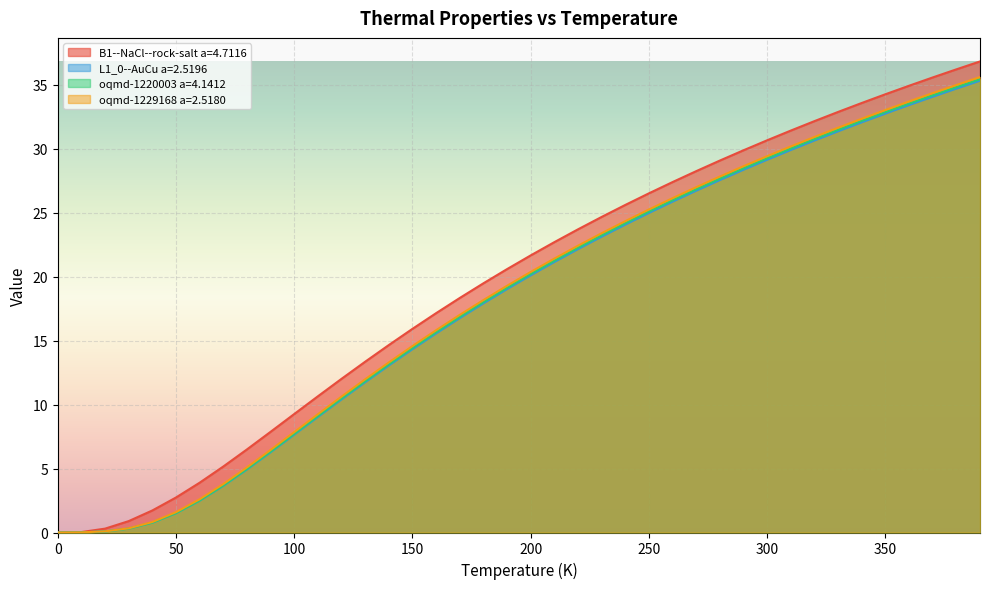

Reading left to right, extract all data points from this chart.

B1--NaCl--rock-salt a=4.7116: 0.0=0.0	10.0=0.0	20.0=0.3	30.0=0.9	40.0=1.7	50.0=2.7	60.0=3.9	70.0=5.2	80.0=6.5	90.0=7.9	100.0=9.3	110.0=10.6	120.0=12.0	130.0=13.3	140.0=14.7	150.0=15.9	160.0=17.1	170.0=18.3	180.0=19.5	190.0=20.6	200.0=21.7	210.0=22.7	220.0=23.7	230.0=24.7	240.0=25.6	250.0=26.5	260.0=27.4	270.0=28.2	280.0=29.1	290.0=29.9	300.0=30.7	310.0=31.4	320.0=32.1	330.0=32.9	340.0=33.6	350.0=34.2	360.0=34.9	370.0=35.6	380.0=36.2	390.0=36.8
L1_0--AuCu a=2.5196: 0.0=0.0	10.0=0.0	20.0=0.1	30.0=0.3	40.0=0.8	50.0=1.5	60.0=2.5	70.0=3.6	80.0=4.9	90.0=6.3	100.0=7.6	110.0=9.0	120.0=10.4	130.0=11.7	140.0=13.1	150.0=14.3	160.0=15.6	170.0=16.8	180.0=17.9	190.0=19.0	200.0=20.1	210.0=21.1	220.0=22.1	230.0=23.1	240.0=24.1	250.0=25.0	260.0=25.9	270.0=26.7	280.0=27.5	290.0=28.3	300.0=29.1	310.0=29.9	320.0=30.6	330.0=31.4	340.0=32.1	350.0=32.7	360.0=33.4	370.0=34.1	380.0=34.7	390.0=35.3
oqmd-1220003 a=4.1412: 0.0=0.0	10.0=0.0	20.0=0.1	30.0=0.3	40.0=0.8	50.0=1.5	60.0=2.5	70.0=3.7	80.0=5.0	90.0=6.3	100.0=7.7	110.0=9.1	120.0=10.5	130.0=11.8	140.0=13.1	150.0=14.4	160.0=15.7	170.0=16.8	180.0=18.0	190.0=19.1	200.0=20.2	210.0=21.2	220.0=22.3	230.0=23.2	240.0=24.2	250.0=25.1	260.0=26.0	270.0=26.8	280.0=27.7	290.0=28.5	300.0=29.2	310.0=30.0	320.0=30.7	330.0=31.5	340.0=32.2	350.0=32.9	360.0=33.5	370.0=34.2	380.0=34.8	390.0=35.4
oqmd-1229168 a=2.5180: 0.0=0.0	10.0=0.0	20.0=0.1	30.0=0.3	40.0=0.8	50.0=1.6	60.0=2.6	70.0=3.8	80.0=5.1	90.0=6.5	100.0=7.8	110.0=9.2	120.0=10.6	130.0=12.0	140.0=13.3	150.0=14.6	160.0=15.8	170.0=17.0	180.0=18.2	190.0=19.3	200.0=20.4	210.0=21.4	220.0=22.4	230.0=23.4	240.0=24.3	250.0=25.2	260.0=26.1	270.0=27.0	280.0=27.8	290.0=28.6	300.0=29.4	310.0=30.2	320.0=30.9	330.0=31.6	340.0=32.3	350.0=33.0	360.0=33.7	370.0=34.3	380.0=35.0	390.0=35.6